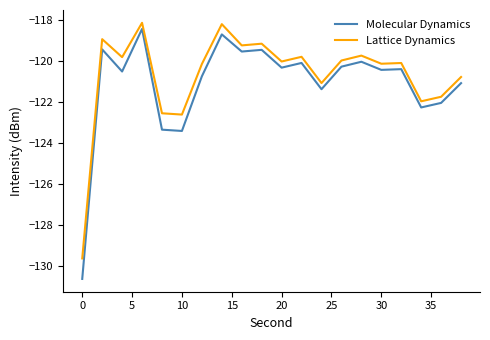

List the series in order of their overall mean, highest first.

Lattice Dynamics, Molecular Dynamics